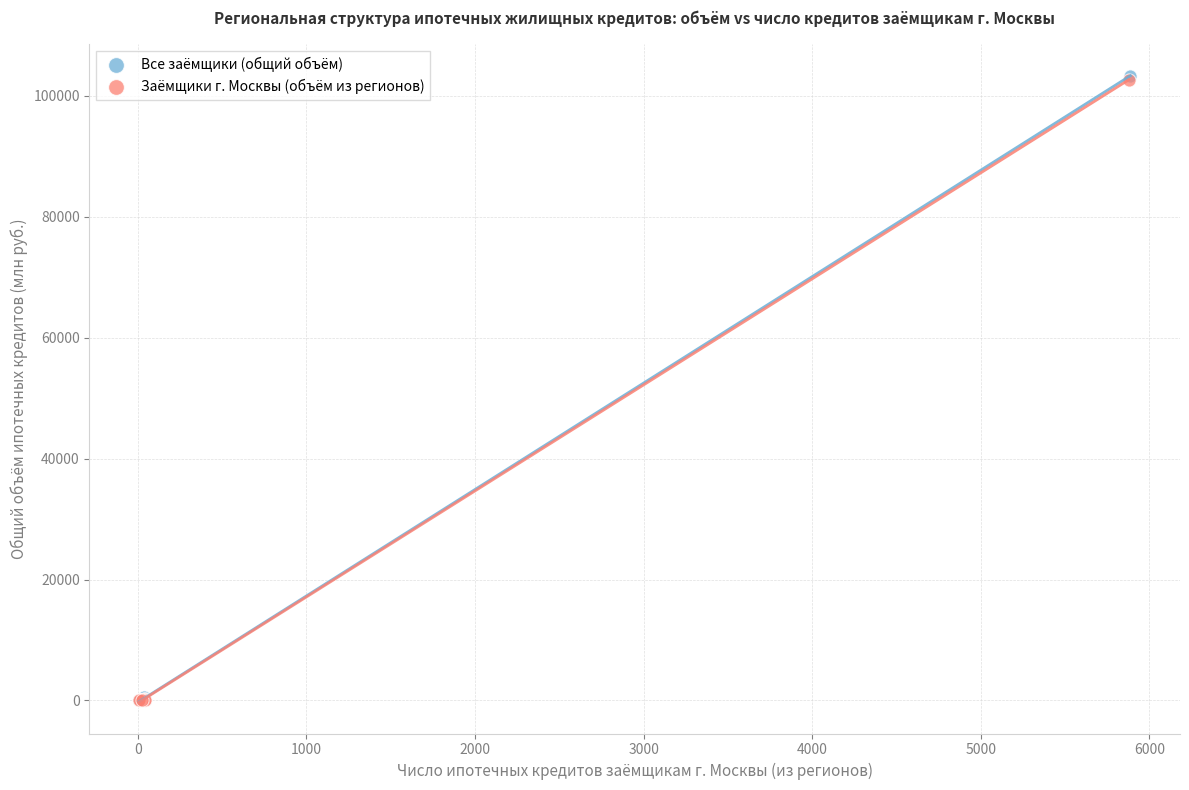

Which series has the widest spread of Y values?

Все заёмщики (общий объём)